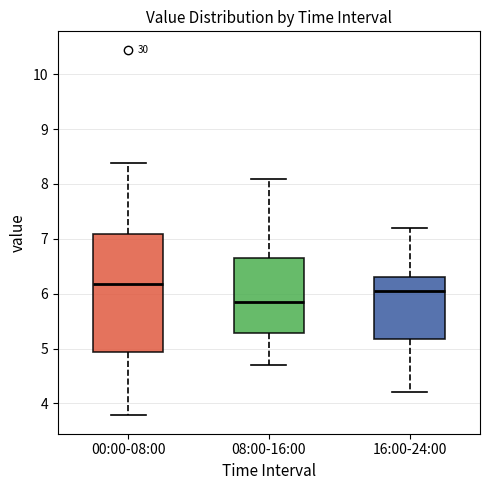

Where does the upper whisker of the box for 08:00-16:00 end on the y-axis? The values are not printed on the chart, so give them approximately, as read against the axis.

8.1